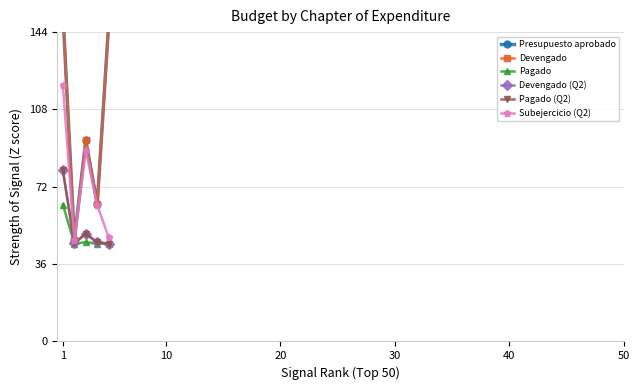

The Presupuesto aprobado series shows 261.1 at 1. True or false?

False